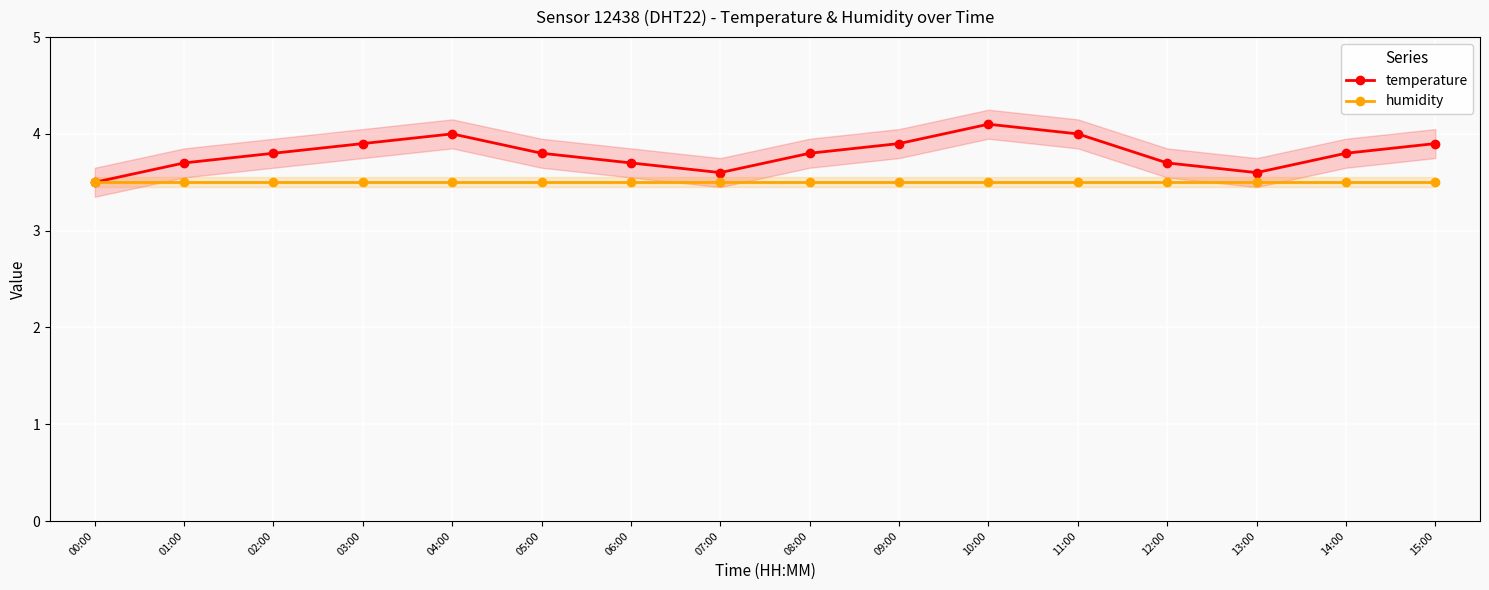

What is the highest value of the humidity series?

3.5